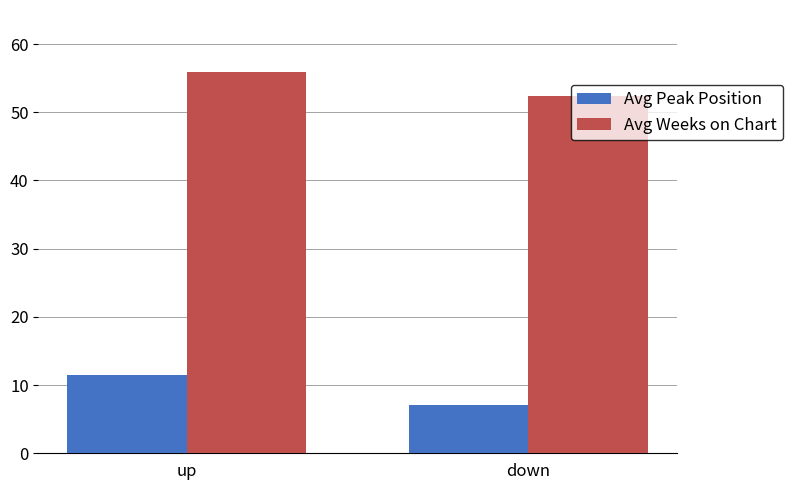

Which series has the widest spread of values?

Avg Peak Position